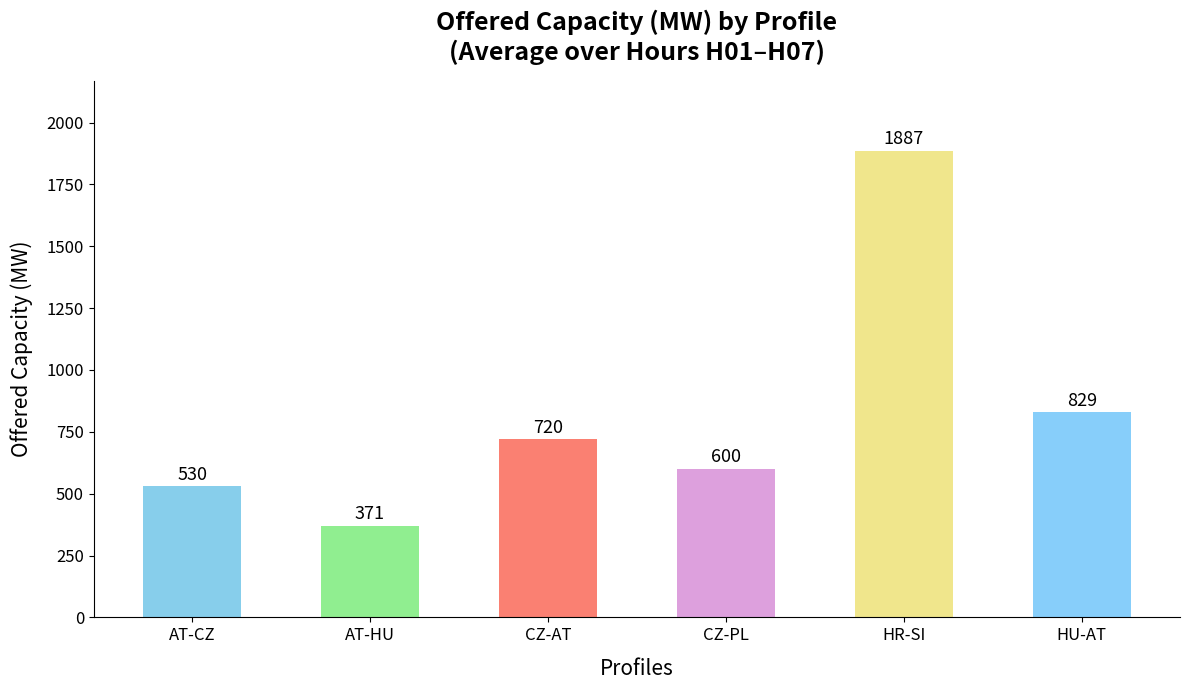

List the series in order of their peak value, highest first.

HR-SI, HU-AT, CZ-AT, CZ-PL, AT-CZ, AT-HU